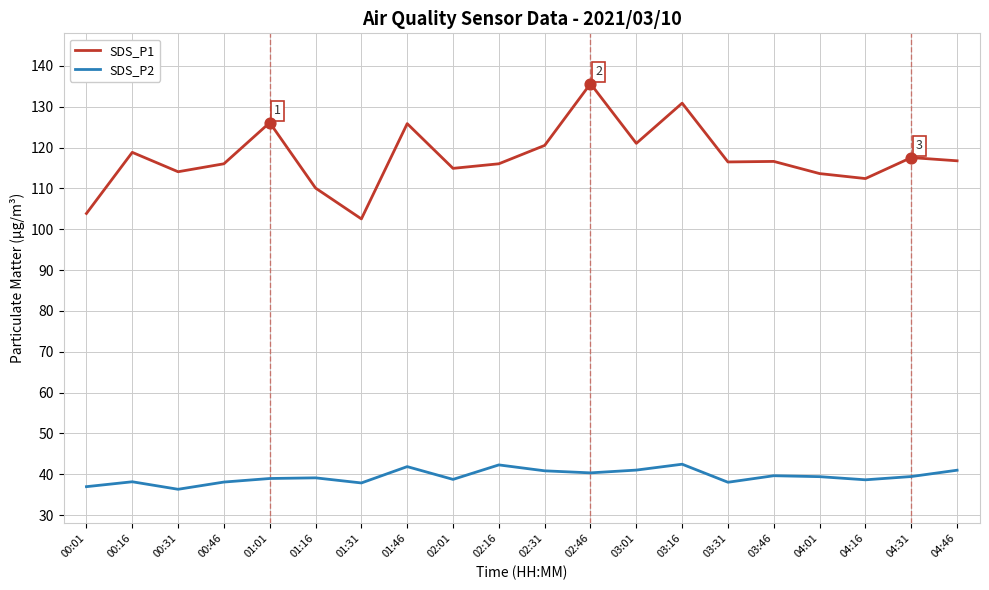

What is the difference between the highest and lowest values at 03:46?

77.0